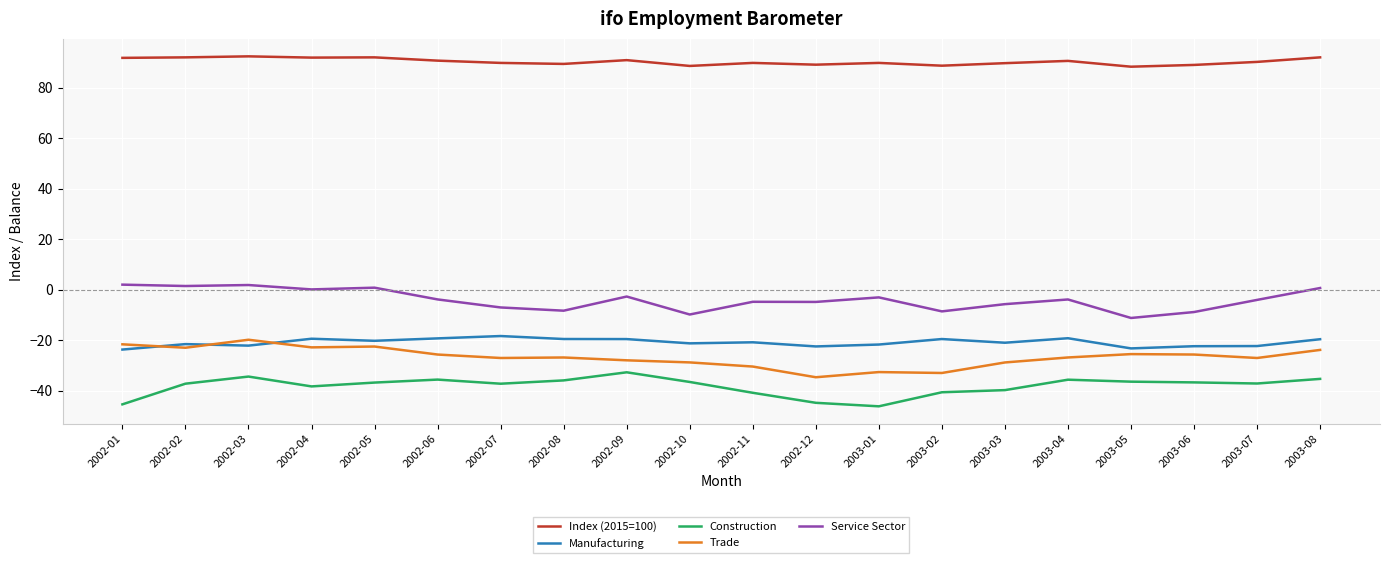

What is the maximum value shown in the chart?

92.5